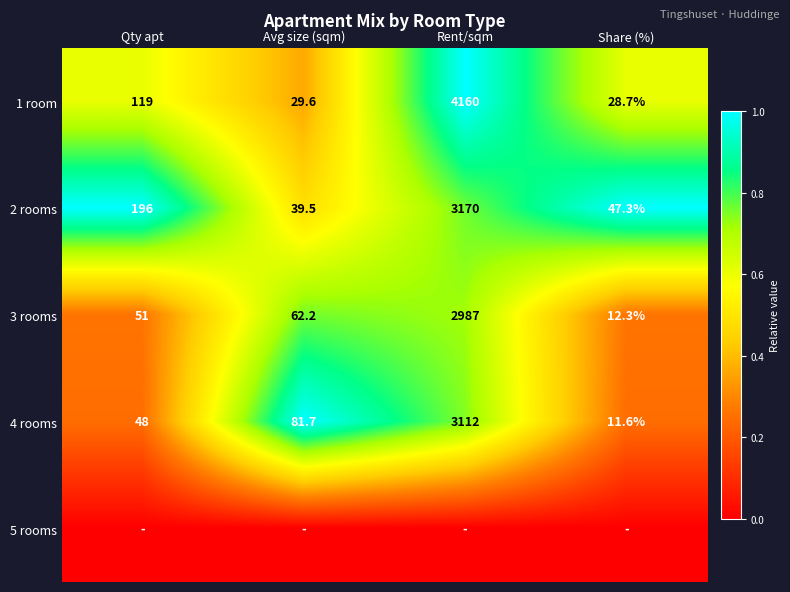

What value does the 1 room series have at Rent/sqm?

4160.0